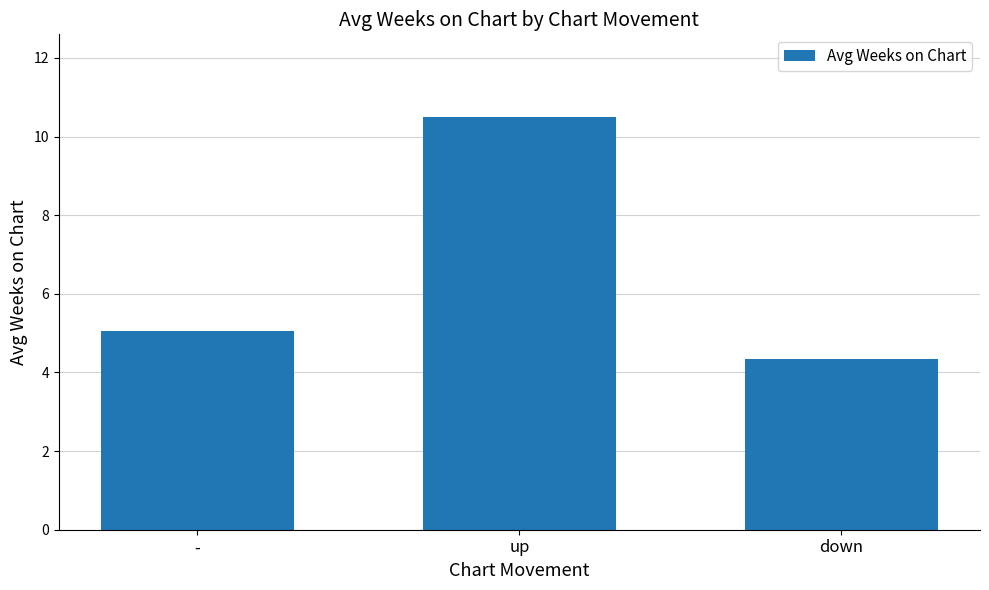

Does the chart contain any negative values?

No